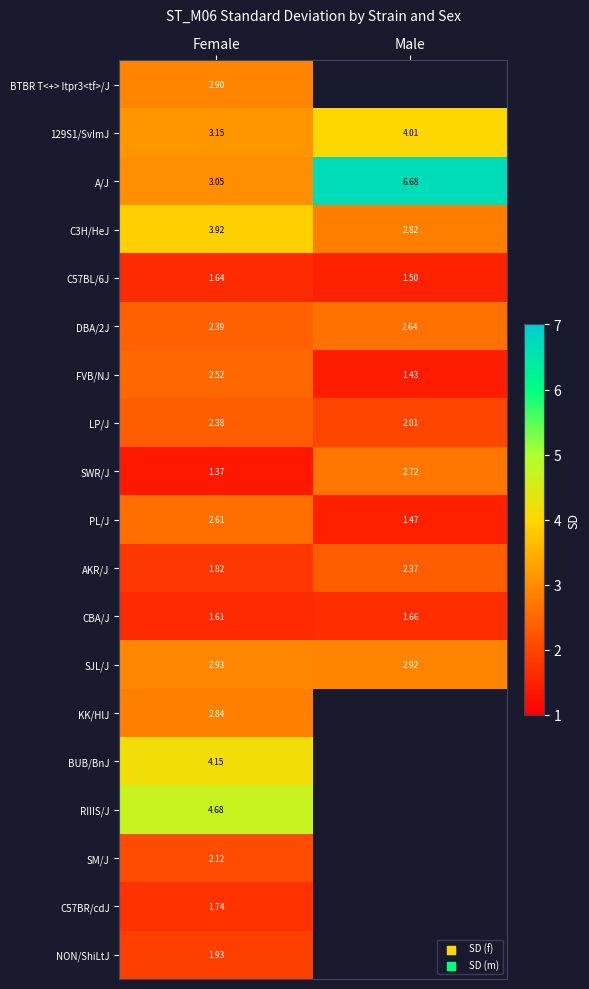

List the labels in order of SJL/J value, smallest first.

Male, Female